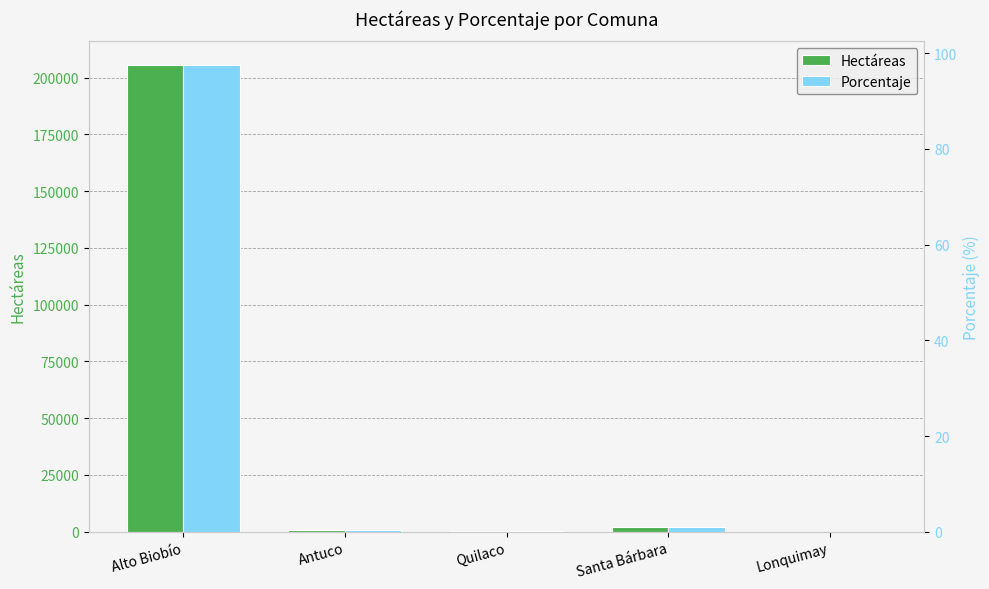

At which label does Porcentaje reach its minimum?

Lonquimay